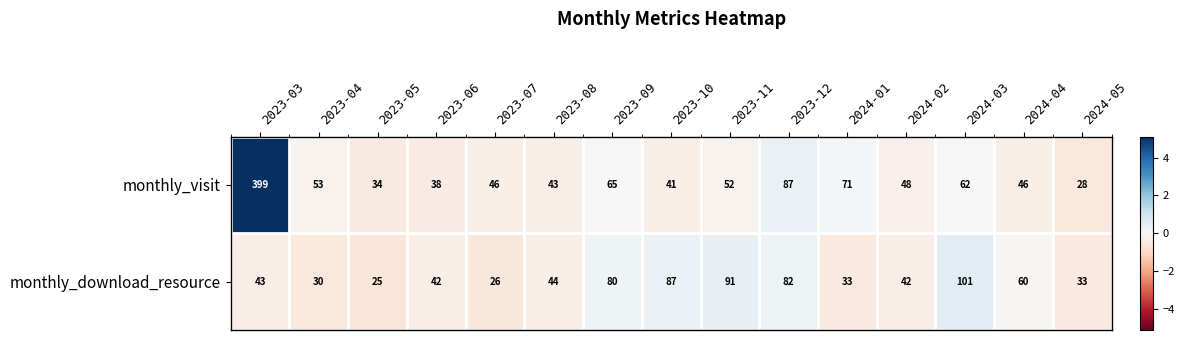

List the series in order of their peak value, highest first.

monthly_visit, monthly_download_resource